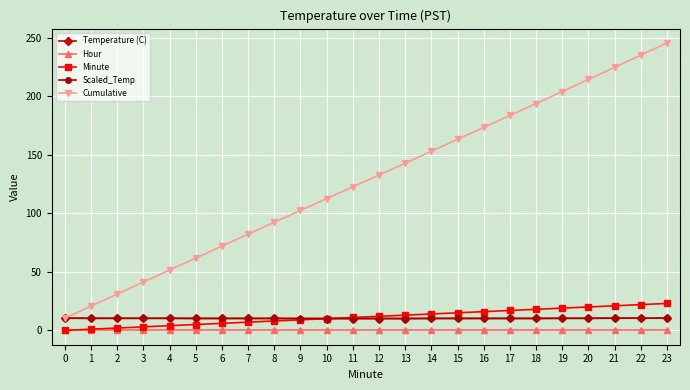

Rank the series at 15 from highest to lowest value.

Cumulative, Minute, Temperature (C), Scaled_Temp, Hour